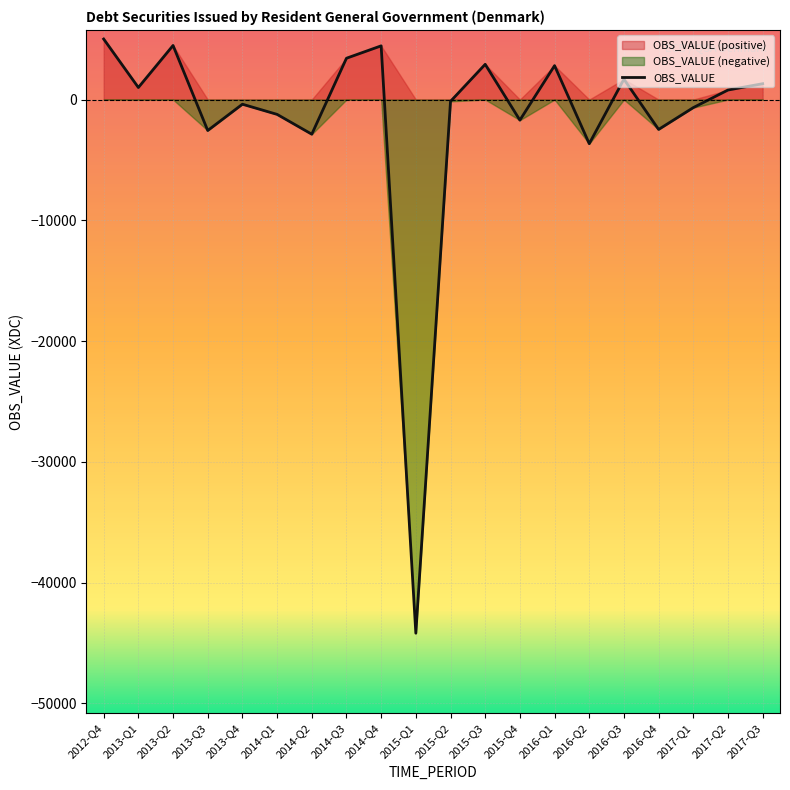

What is the difference between the second highest and minimum values?

48659